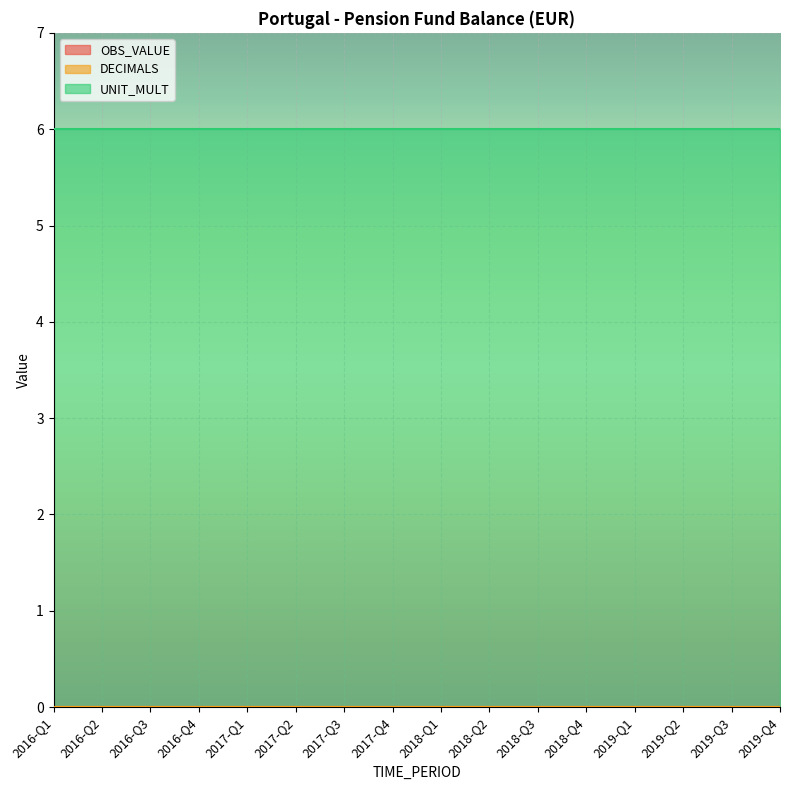

True or false: UNIT_MULT and OBS_VALUE cross at least once.

False